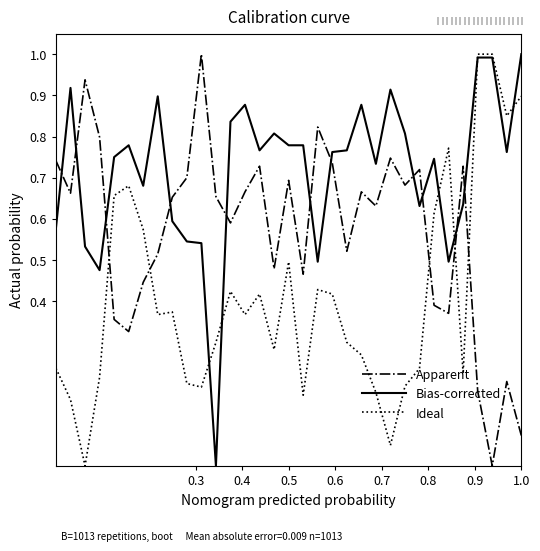

What is the maximum value for Ideal?

1.0